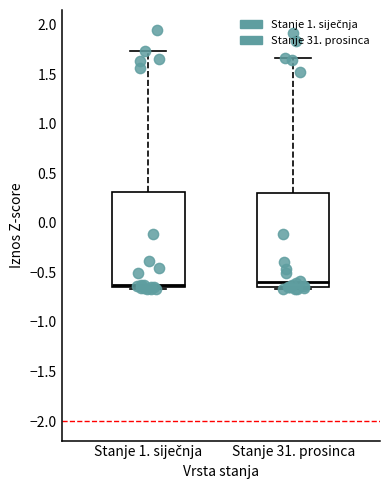

Reading left to right, read every box against the y-axis: the position of its median line, the range the box covers, and the ends of its whiskers. The values are not printed on the chart, so give them approximately, as read against the axis.

Stanje 1. siječnja: median -0.65 (just above the box's lower edge), box -0.65 to 0.30, whiskers -0.65 (just below the box's lower edge) to 1.75
Stanje 31. prosinca: median -0.60, box -0.65 to 0.30, whiskers -0.65 (just below the box's lower edge) to 1.65